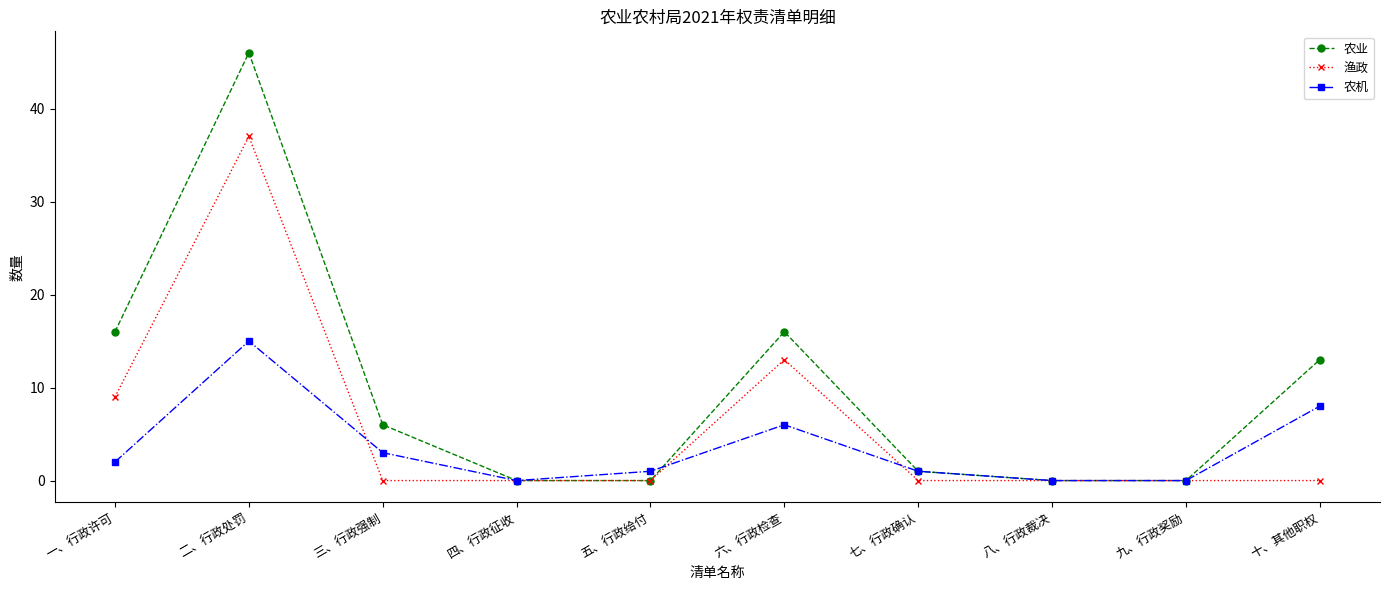

List the series in order of their peak value, lowest first.

农机, 渔政, 农业